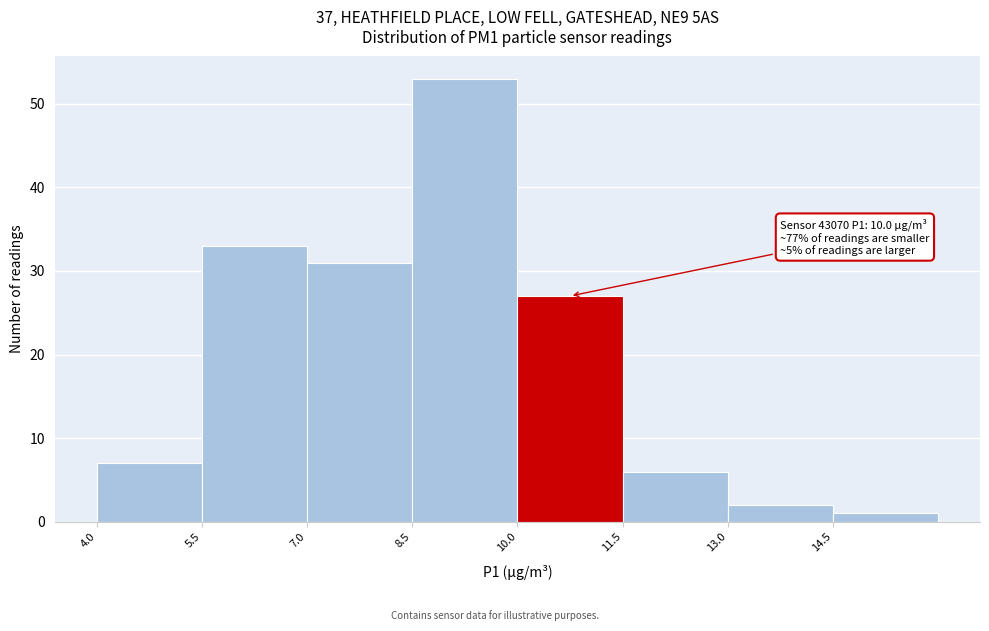

Over which range of the x-axis is the bar tallest?

8.5 to 10.0